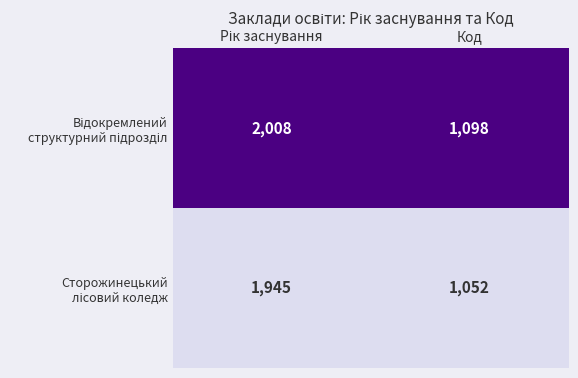

Count the number of data series in this chart.

2